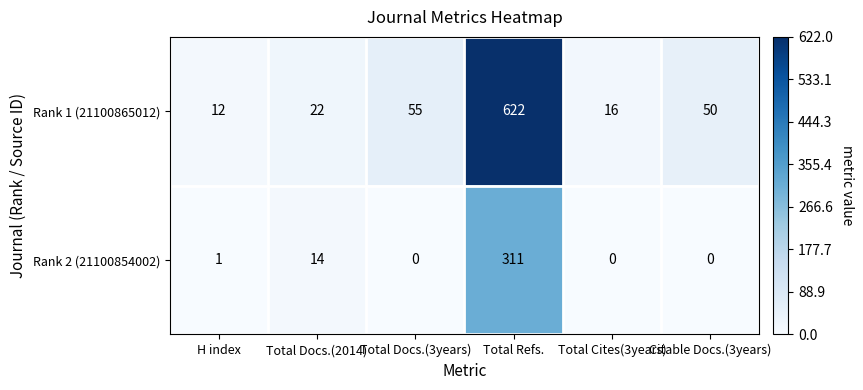

Is it true that Rank 1 (21100865012) equals 1011 at Total Refs.?

False